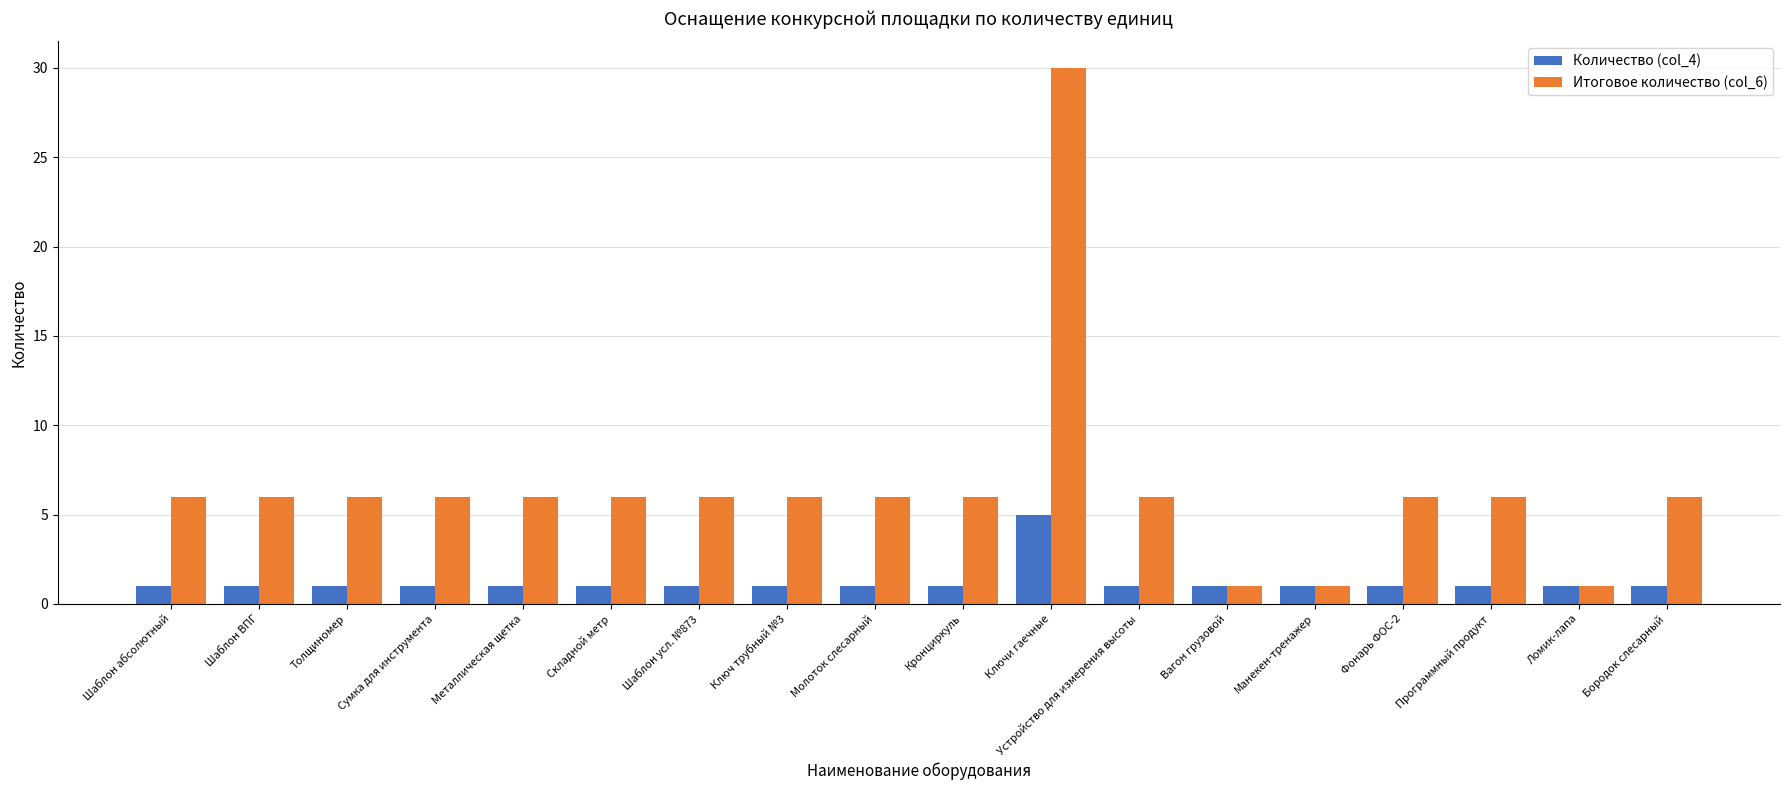

What is the approximate value of Итоговое количество (col_6) at Фонарь ФОС-2, to the nearest 10?

10